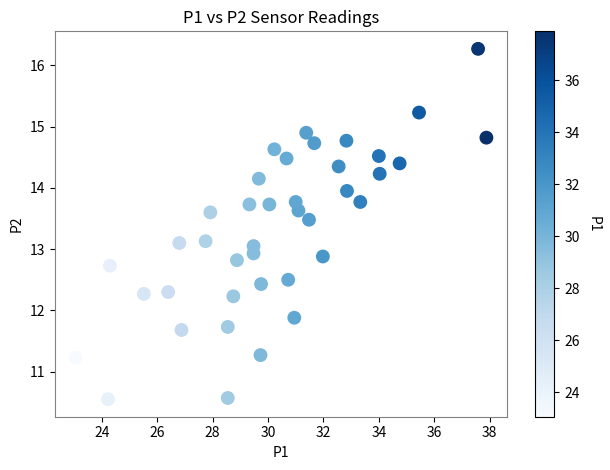

What is the range of Y values (max minus min)?

5.7